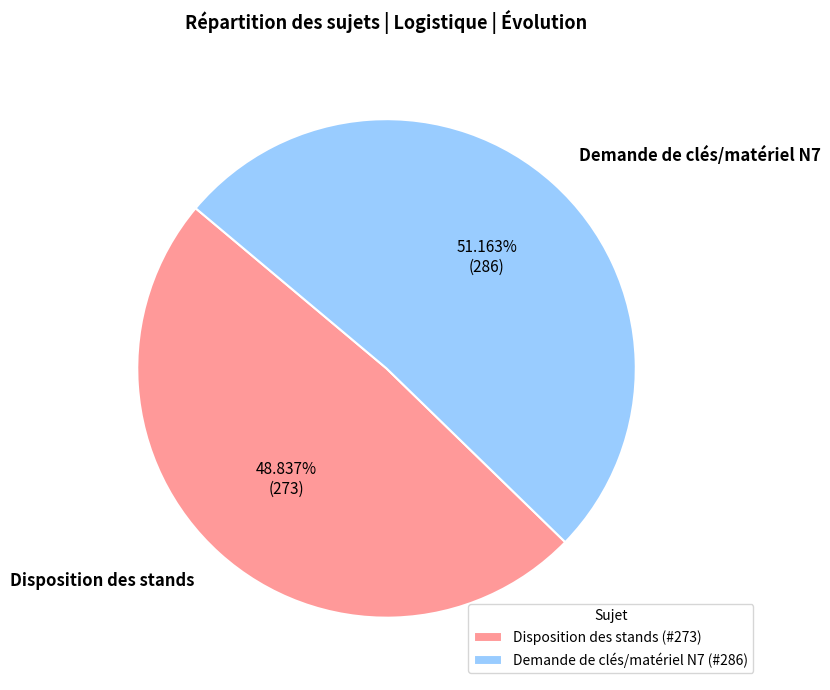

What percentage is NOT represented by Disposition des stands?

51.2%